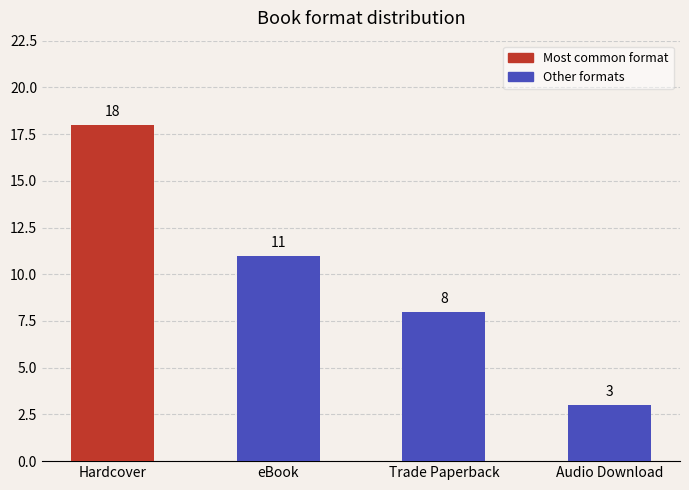

What is the sum of the values at Audio Download and Trade Paperback?

11